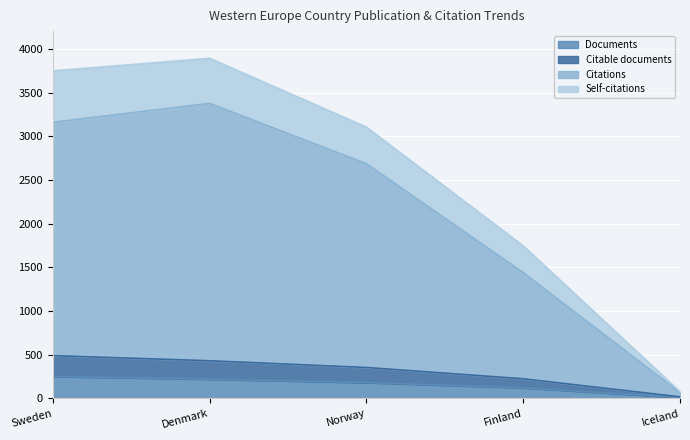

At how many categories does at least one series exceed 1375?

4